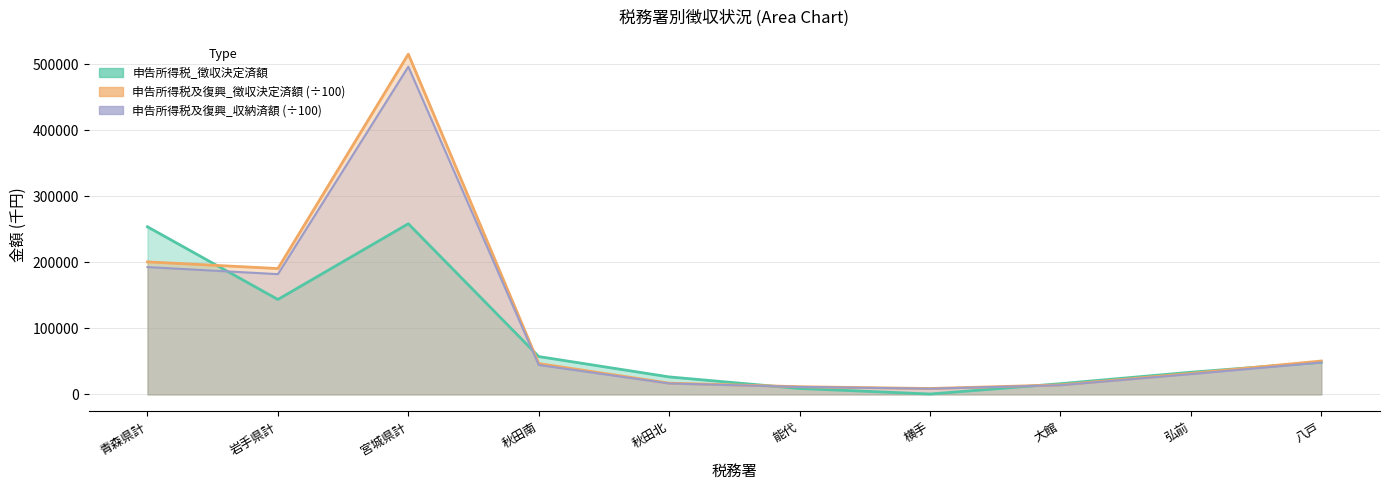

What is the label of the 5th point from the left?

秋田北